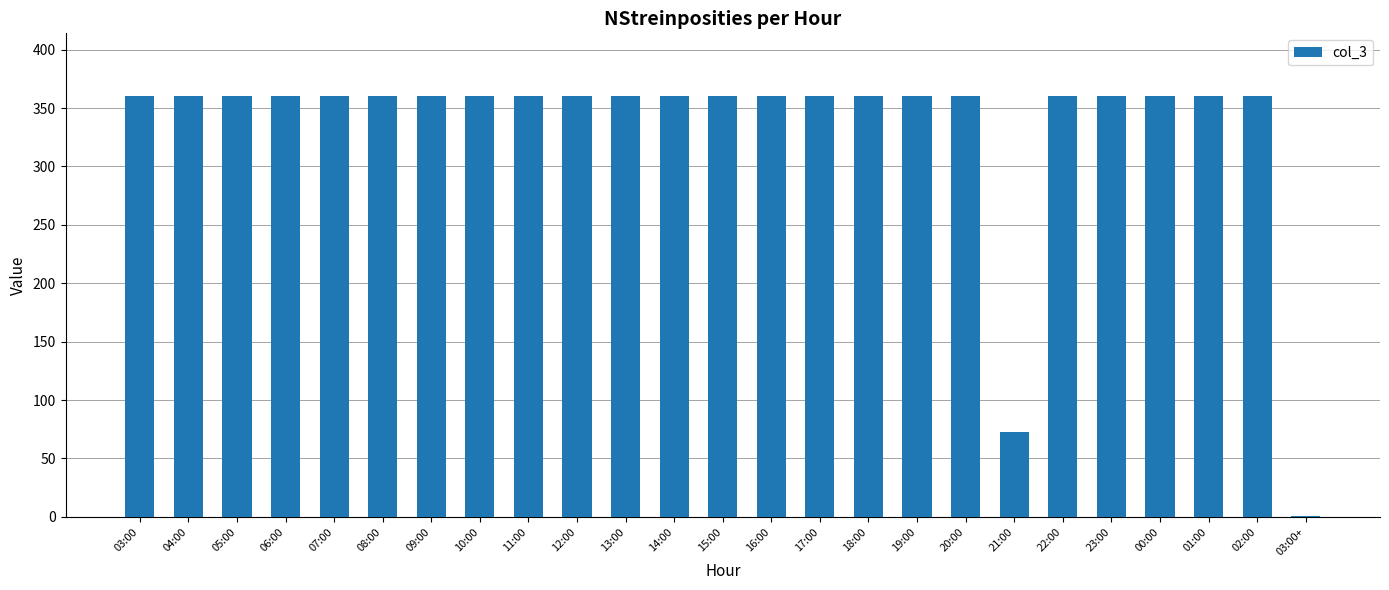

The chart shows a value of 152 at 09:00. True or false?

False